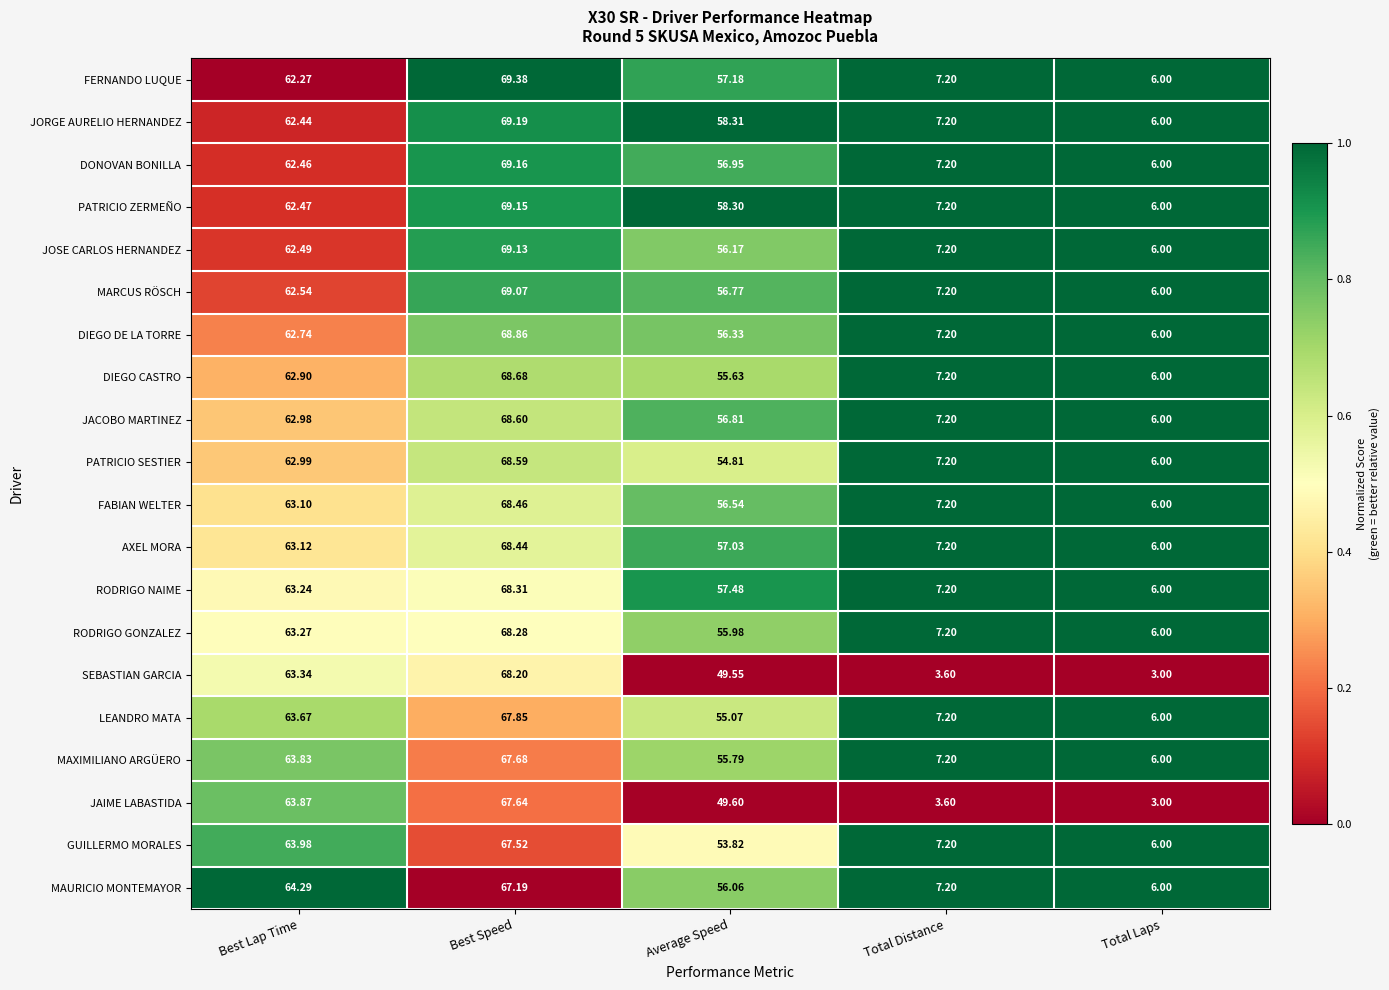

Rank the series by their maximum value, from lowest to highest.

MAURICIO MONTEMAYOR, GUILLERMO MORALES, JAIME LABASTIDA, MAXIMILIANO ARGÜERO, LEANDRO MATA, SEBASTIAN GARCIA, RODRIGO GONZALEZ, RODRIGO NAIME, AXEL MORA, FABIAN WELTER, PATRICIO SESTIER, JACOBO MARTINEZ, DIEGO CASTRO, DIEGO DE LA TORRE, MARCUS RÖSCH, JOSE CARLOS HERNANDEZ, PATRICIO ZERMEÑO, DONOVAN BONILLA, JORGE AURELIO HERNANDEZ, FERNANDO LUQUE